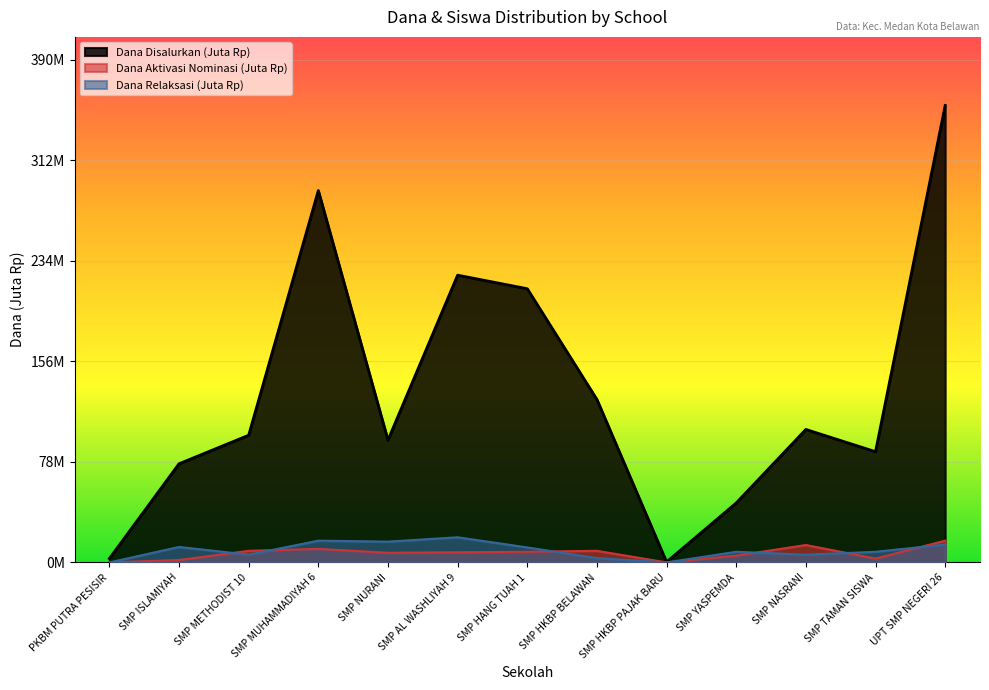

Reading left to right, extract all data points from this chart.

Dana Disalurkan: 3.0	76.5	98.6	288.4	94.9	222.8	212.2	126.4	0.4	46.1	103.1	85.9	354.4
Dana Pemberian Aktivasi: 0.0	1.9	9.0	10.5	7.5	7.9	8.2	9.0	0.0	5.2	13.5	3.0	16.9
Dana Pemberian Relaksasi: 0.0	12.0	6.0	16.9	16.1	19.5	11.6	3.4	0.0	8.2	6.0	8.2	13.9